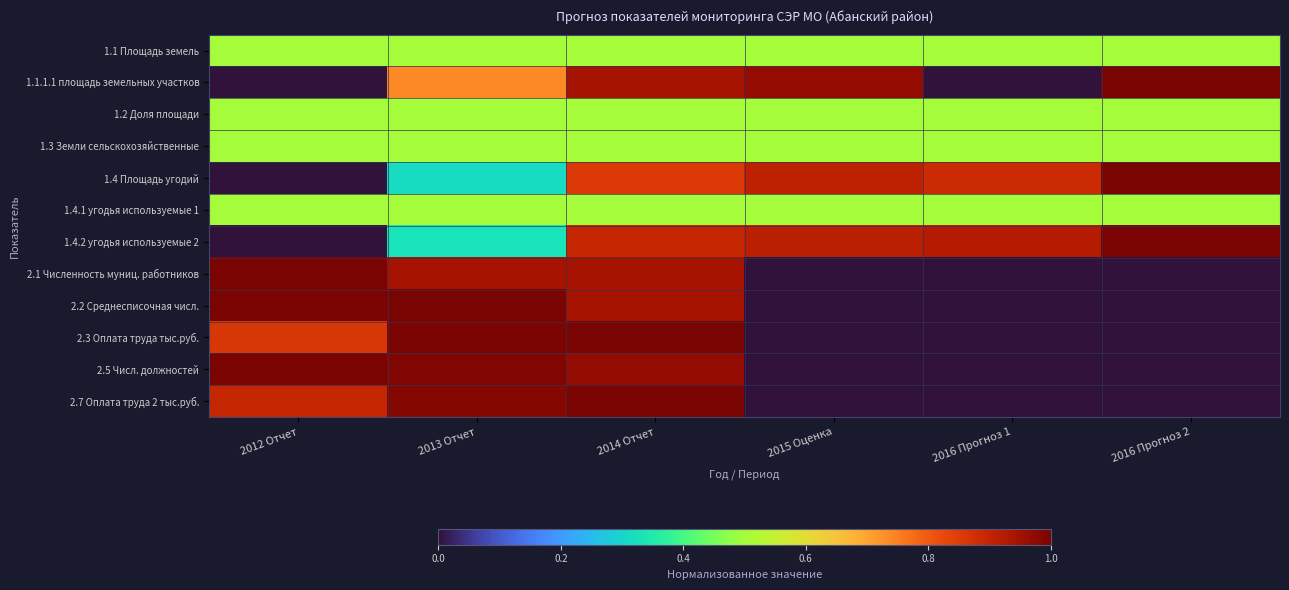

Reading left to right, extract all data points from this chart.

1.1 Площадь земель: 2012 Отчет=0.5	2013 Отчет=0.5	2014 Отчет=0.5	2015 Оценка=0.5	2016 Прогноз 1=0.5	2016 Прогноз 2=0.5
1.1.1.1 площадь земельных участков: 2012 Отчет=0.0	2013 Отчет=0.7	2014 Отчет=0.9	2015 Оценка=1.0	2016 Прогноз 1=0.0	2016 Прогноз 2=1.0
1.2 Доля площади: 2012 Отчет=0.5	2013 Отчет=0.5	2014 Отчет=0.5	2015 Оценка=0.5	2016 Прогноз 1=0.5	2016 Прогноз 2=0.5
1.3 Земли сельскохозяйственные: 2012 Отчет=0.5	2013 Отчет=0.5	2014 Отчет=0.5	2015 Оценка=0.5	2016 Прогноз 1=0.5	2016 Прогноз 2=0.5
1.4 Площадь угодий: 2012 Отчет=0.0	2013 Отчет=0.3	2014 Отчет=0.9	2015 Оценка=0.9	2016 Прогноз 1=0.9	2016 Прогноз 2=1.0
1.4.1 угодья используемые 1: 2012 Отчет=0.5	2013 Отчет=0.5	2014 Отчет=0.5	2015 Оценка=0.5	2016 Прогноз 1=0.5	2016 Прогноз 2=0.5
1.4.2 угодья используемые 2: 2012 Отчет=0.0	2013 Отчет=0.3	2014 Отчет=0.9	2015 Оценка=0.9	2016 Прогноз 1=0.9	2016 Прогноз 2=1.0
2.1 Численность муниц. работников: 2012 Отчет=1.0	2013 Отчет=0.9	2014 Отчет=0.9	2015 Оценка=0.0	2016 Прогноз 1=0.0	2016 Прогноз 2=0.0
2.2 Среднесписочная числ.: 2012 Отчет=1.0	2013 Отчет=1.0	2014 Отчет=0.9	2015 Оценка=0.0	2016 Прогноз 1=0.0	2016 Прогноз 2=0.0
2.3 Оплата труда тыс.руб.: 2012 Отчет=0.9	2013 Отчет=1.0	2014 Отчет=1.0	2015 Оценка=0.0	2016 Прогноз 1=0.0	2016 Прогноз 2=0.0
2.5 Числ. должностей: 2012 Отчет=1.0	2013 Отчет=1.0	2014 Отчет=1.0	2015 Оценка=0.0	2016 Прогноз 1=0.0	2016 Прогноз 2=0.0
2.7 Оплата труда 2 тыс.руб.: 2012 Отчет=0.9	2013 Отчет=1.0	2014 Отчет=1.0	2015 Оценка=0.0	2016 Прогноз 1=0.0	2016 Прогноз 2=0.0